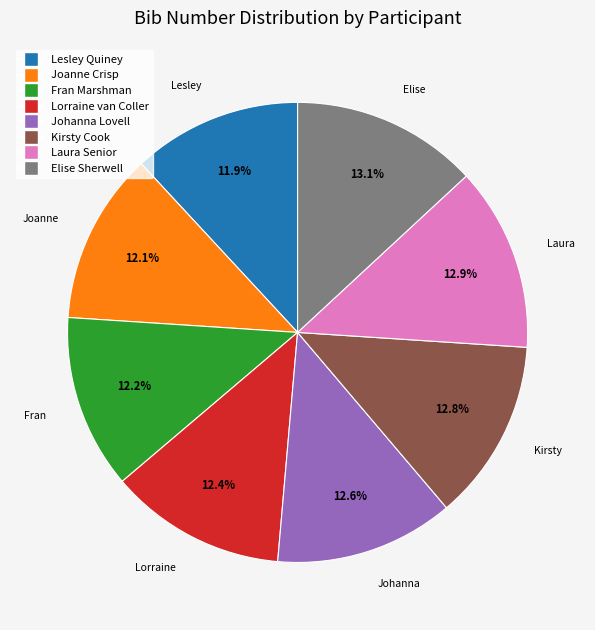

The Joanne Crisp slice represents 12% of the pie. True or false?

True